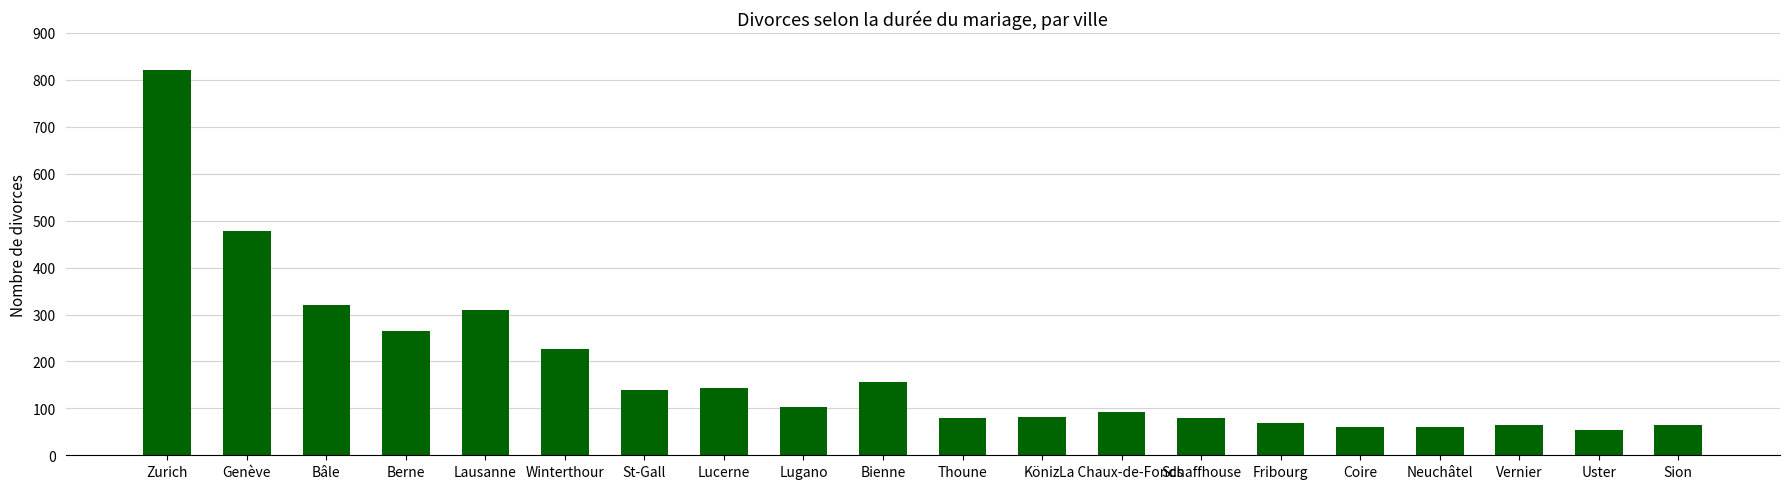

How many bars are there in total?

20